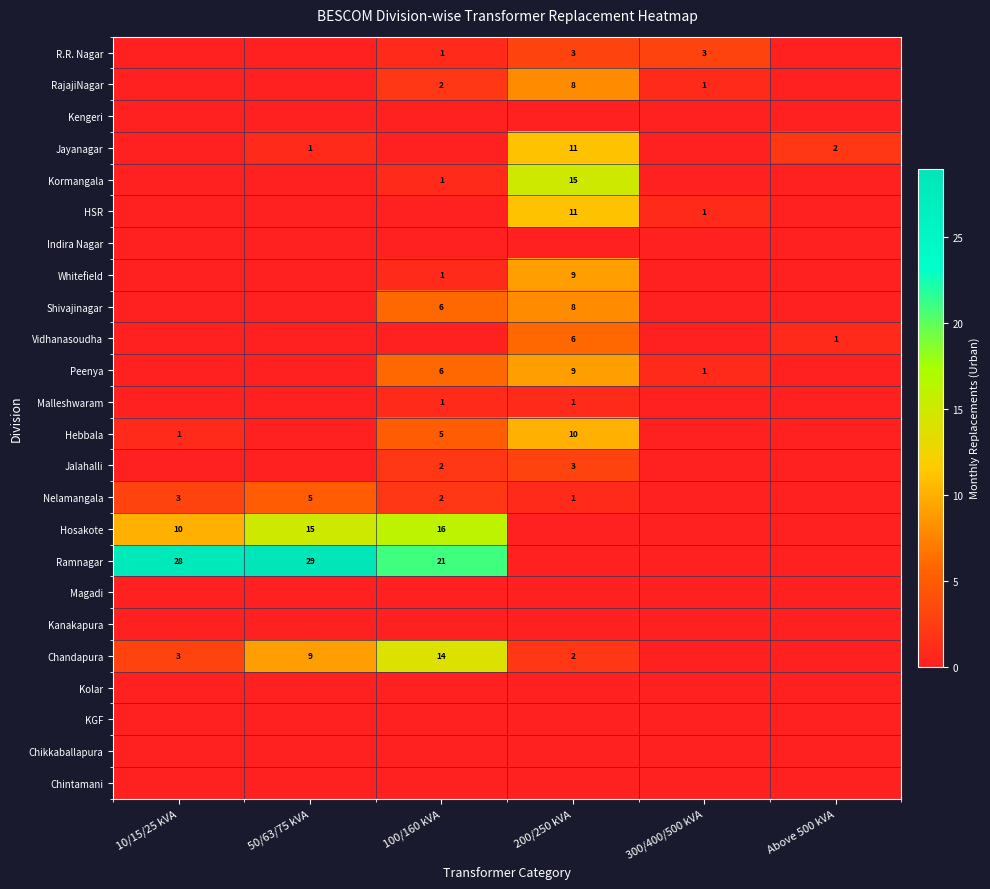

What is the sum of the Chandapura values at 50/63/75 kVA and 100/160 kVA?

23